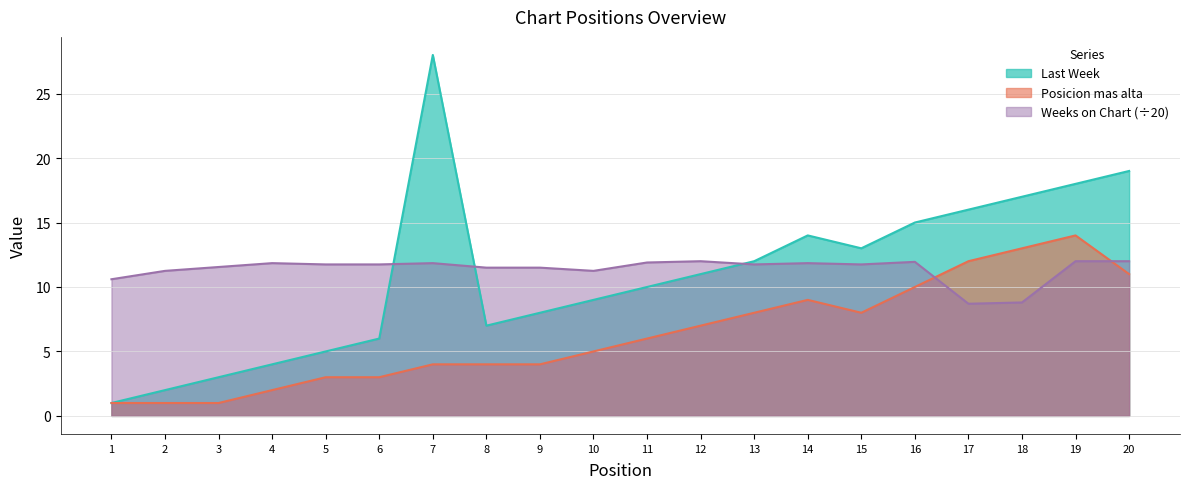

Count the number of data series in this chart.

3